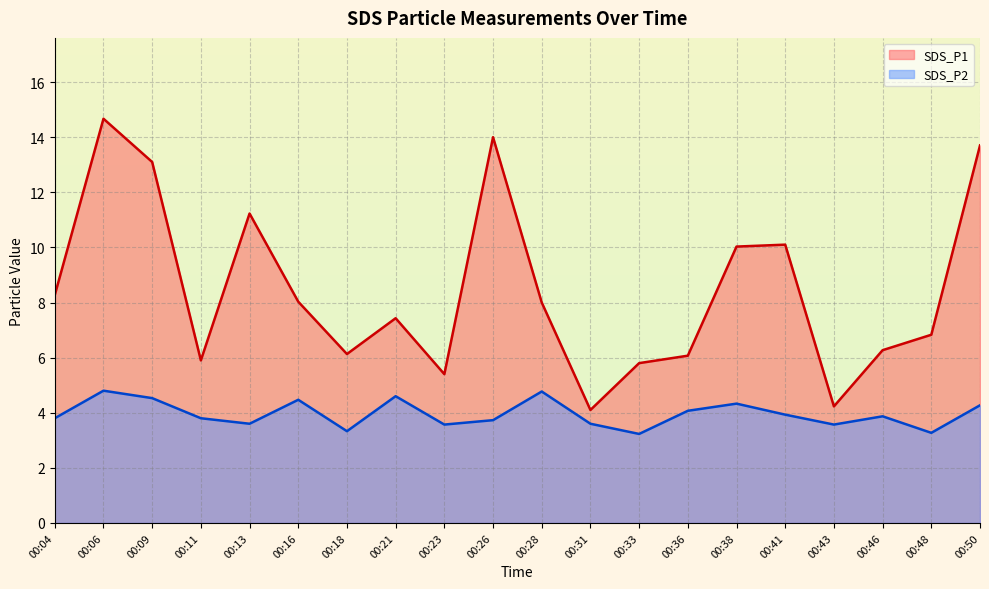

What is the spread (max minus min) of values at 00:21?

2.8